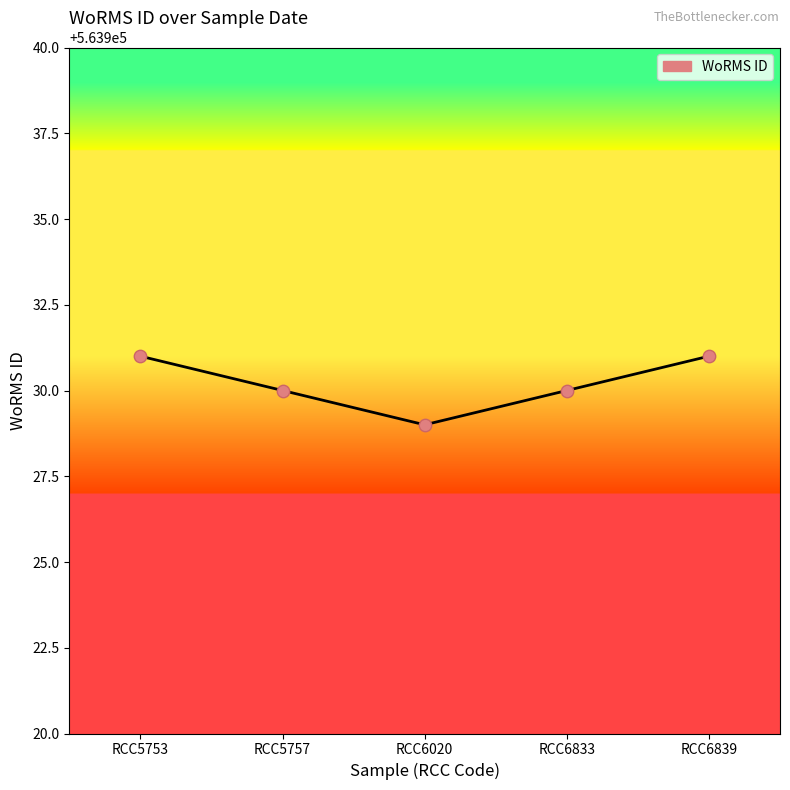

What is the ratio of the value at RCC6020 to the value at RCC5757?

1.0